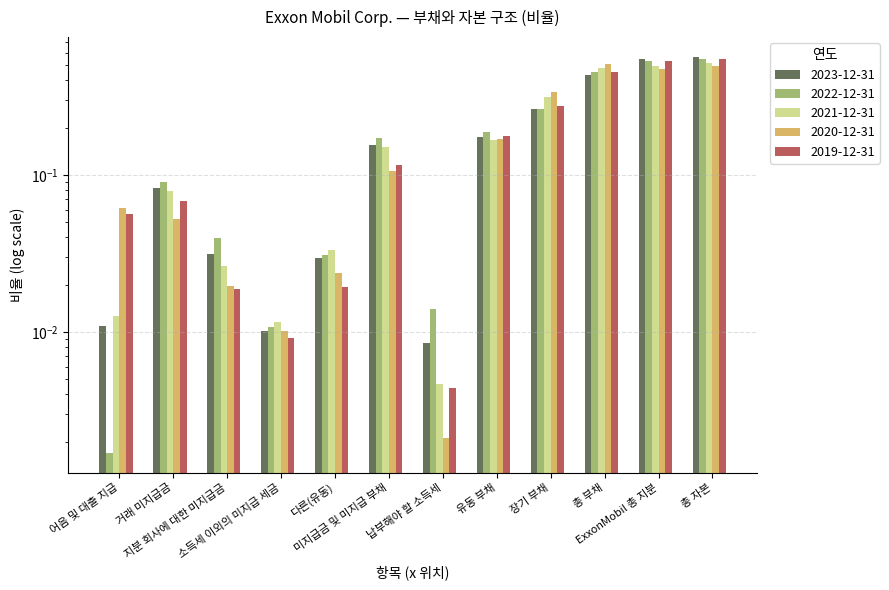

What is the value of the 2019-12-31 bar at the 9th from the left?

0.3